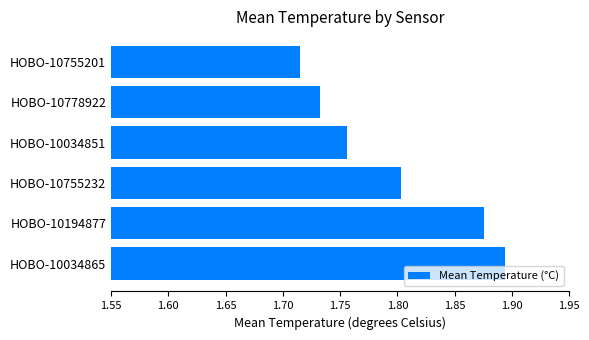

Which label corresponds to the largest value in the chart?

HOBO-10034865